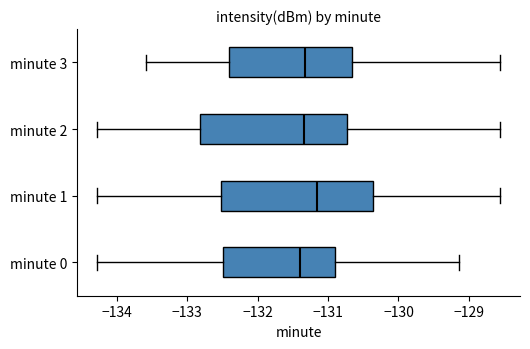

Reading bottom to top, read every box against the x-axis: the position of its median line, the range the box covers, and the ends of its whiskers. The values are not printed on the chart, so give them approximately, as read against the axis.

minute 0: median -131.4, box -132.5 to -130.9, whiskers -134.3 to -129.1
minute 1: median -131.2, box -132.5 to -130.4, whiskers -134.3 to -128.6
minute 2: median -131.3, box -132.8 to -130.7, whiskers -134.3 to -128.6
minute 3: median -131.3, box -132.4 to -130.7, whiskers -133.6 to -128.6